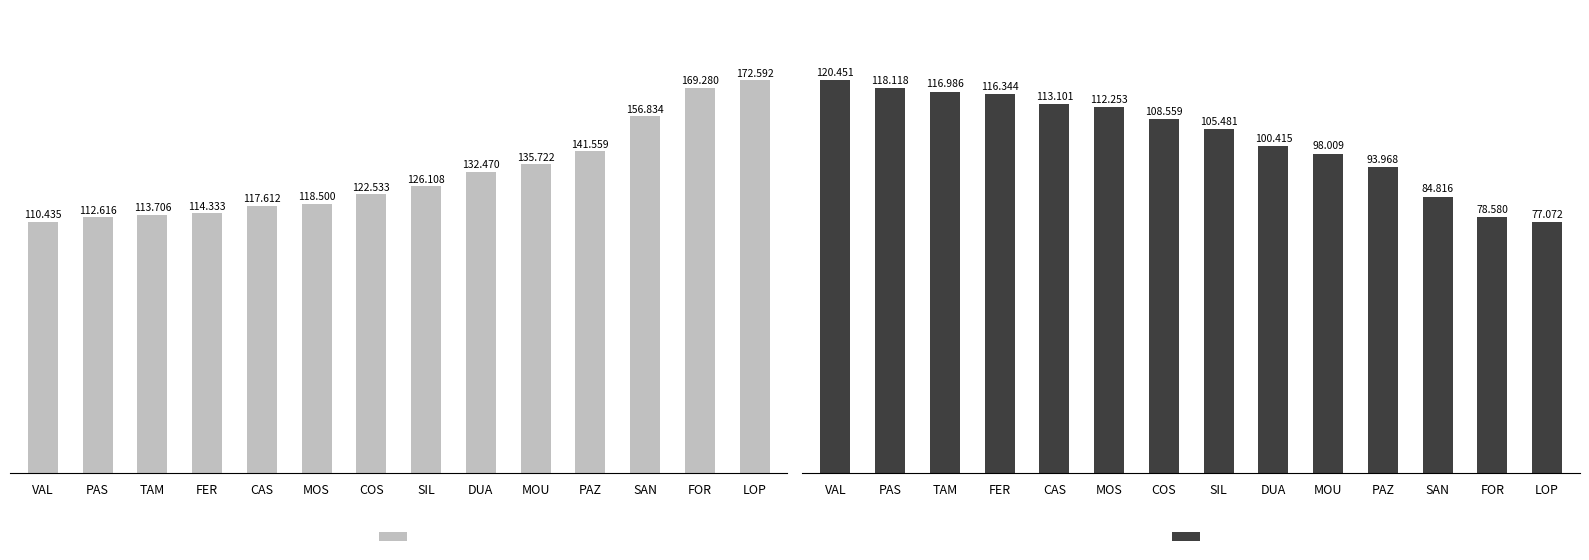

At which label does Best Speed first exceed 108?

VAL